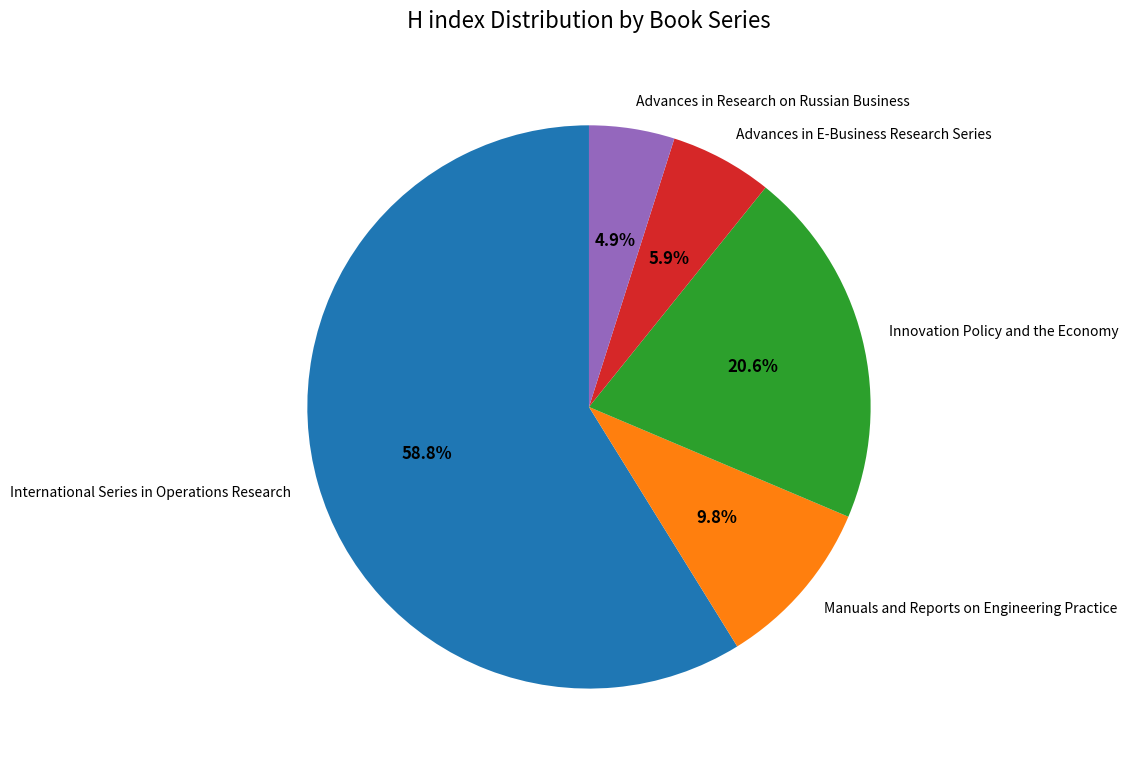

To the nearest percent, what percentage of the pie is International Series in Operations Research?

59%